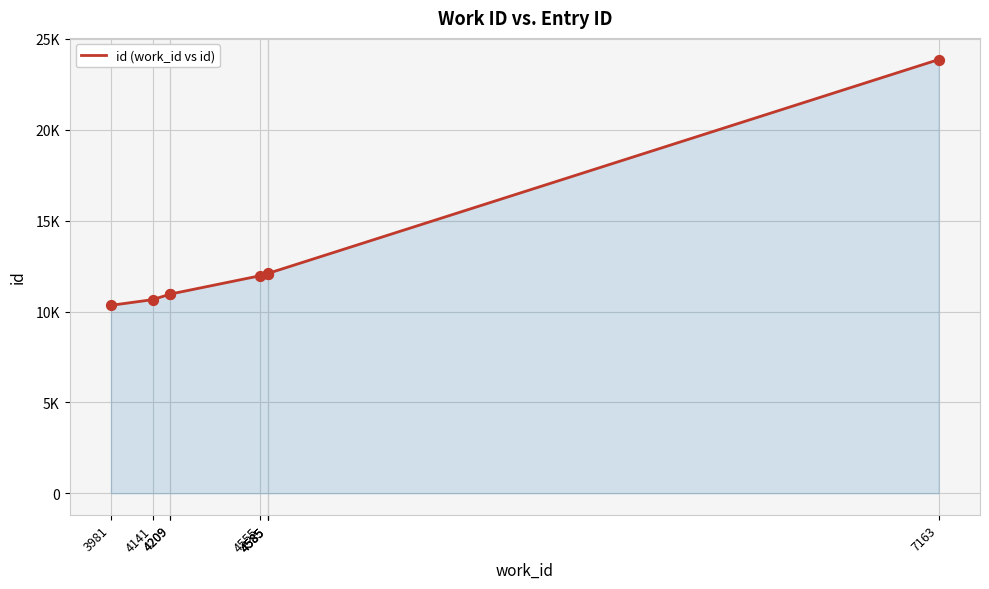

What is the change in value from 4209 to 4585?

+1114